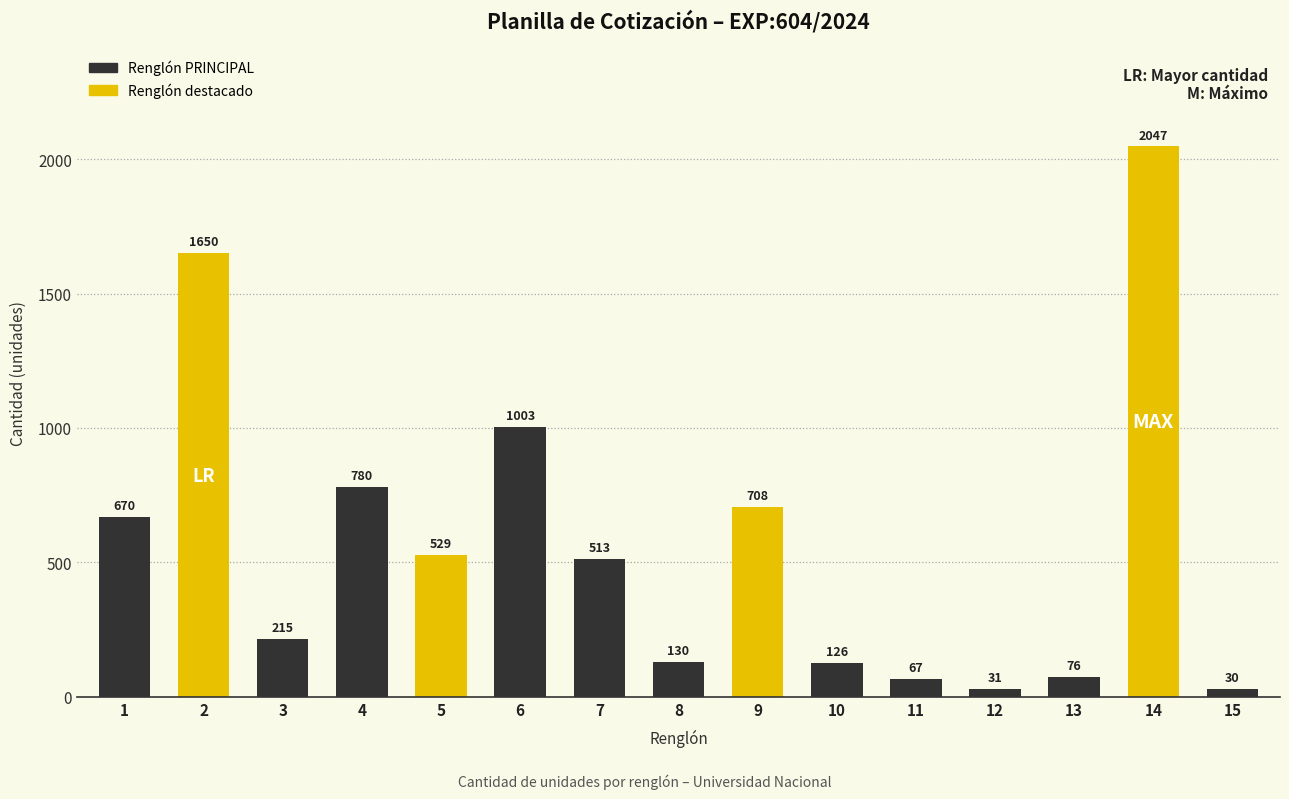

Is it true that the value at 14 is 2047?

True